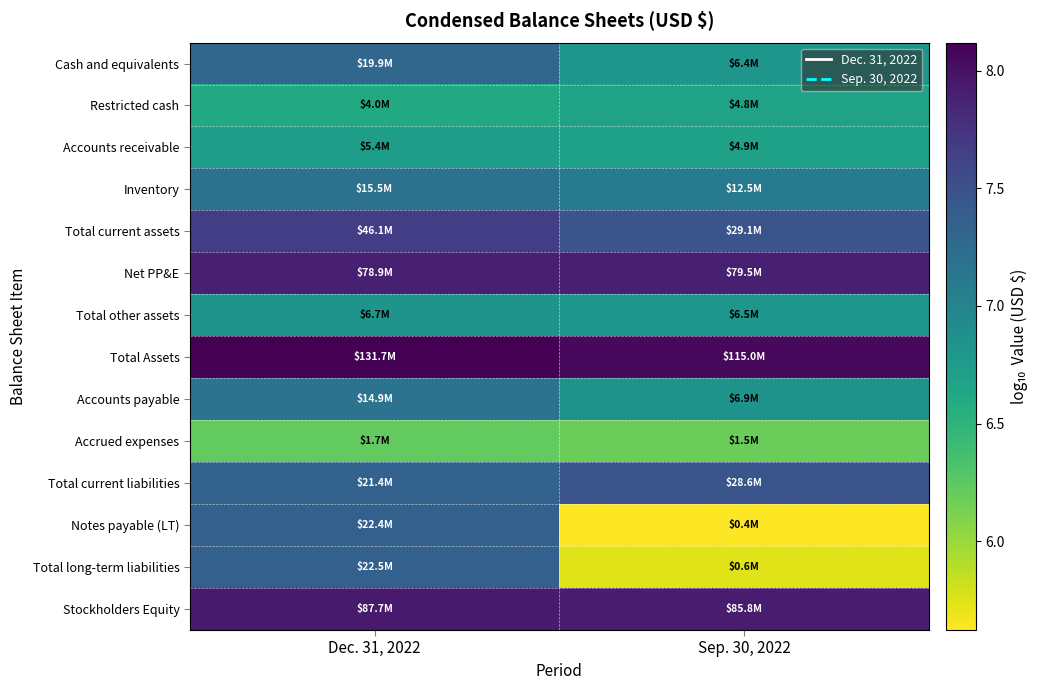

Reading left to right, extract all data points from this chart.

Cash and equivalents: Dec. 31, 2022=7.3	Sep. 30, 2022=6.8
Restricted cash: Dec. 31, 2022=6.6	Sep. 30, 2022=6.7
Accounts receivable: Dec. 31, 2022=6.7	Sep. 30, 2022=6.7
Inventory: Dec. 31, 2022=7.2	Sep. 30, 2022=7.1
Total current assets: Dec. 31, 2022=7.7	Sep. 30, 2022=7.5
Net PP&E: Dec. 31, 2022=7.9	Sep. 30, 2022=7.9
Total other assets: Dec. 31, 2022=6.8	Sep. 30, 2022=6.8
Total Assets: Dec. 31, 2022=8.1	Sep. 30, 2022=8.1
Accounts payable: Dec. 31, 2022=7.2	Sep. 30, 2022=6.8
Accrued expenses: Dec. 31, 2022=6.2	Sep. 30, 2022=6.2
Total current liabilities: Dec. 31, 2022=7.3	Sep. 30, 2022=7.5
Notes payable (LT): Dec. 31, 2022=7.4	Sep. 30, 2022=5.6
Total long-term liabilities: Dec. 31, 2022=7.4	Sep. 30, 2022=5.7
Stockholders Equity: Dec. 31, 2022=7.9	Sep. 30, 2022=7.9